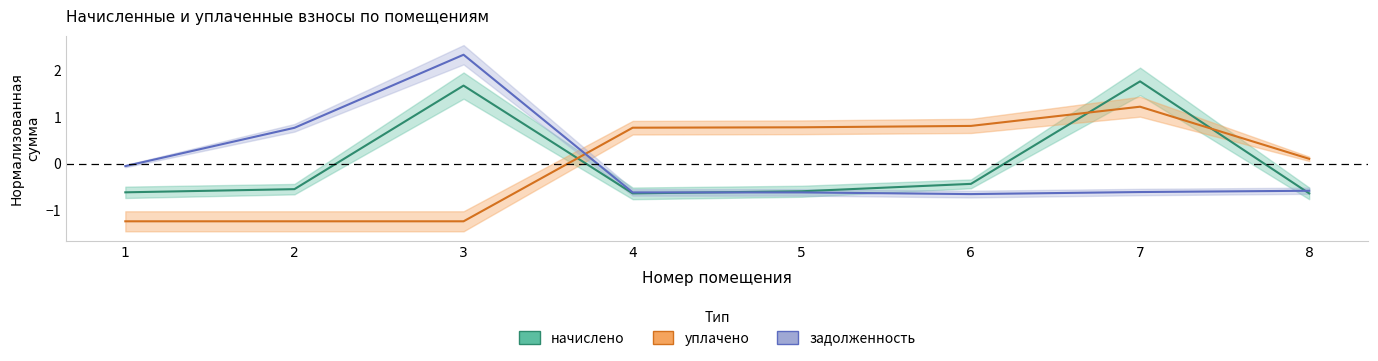

In уплачено, how many points are higher than both neighbors (excluding endpoints)?

1